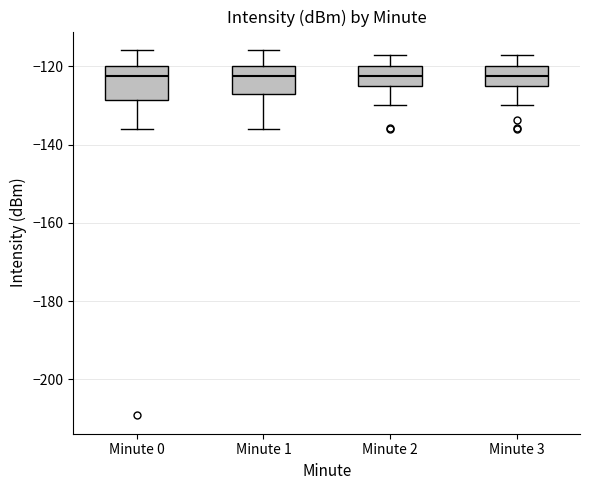

Reading left to right, transcribe this box plot: for each box, give where its median line is, the range the box spans, and where its two whiskers end, as read against the y-axis. The values are not printed on the chart, so give them approximately, as read against the axis.

Minute 0: median -122, box -128 to -120, whiskers -136 to -116
Minute 1: median -122, box -128 to -120, whiskers -136 to -116
Minute 2: median -122, box -126 to -120, whiskers -130 to -116
Minute 3: median -122, box -126 to -120, whiskers -130 to -116